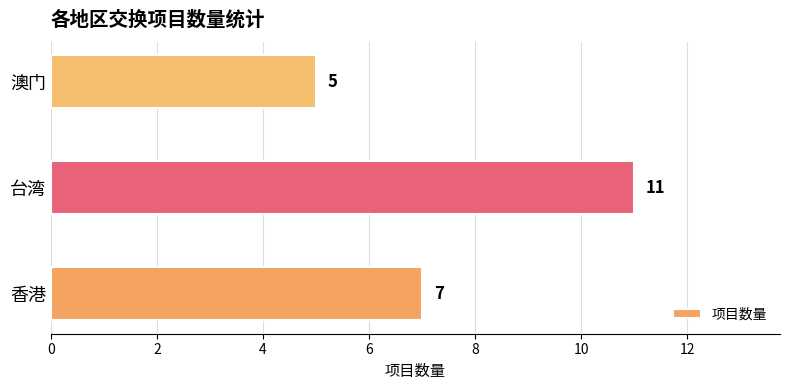

Reading bottom to top, extract all data points from this chart.

香港=7	台湾=11	澳门=5